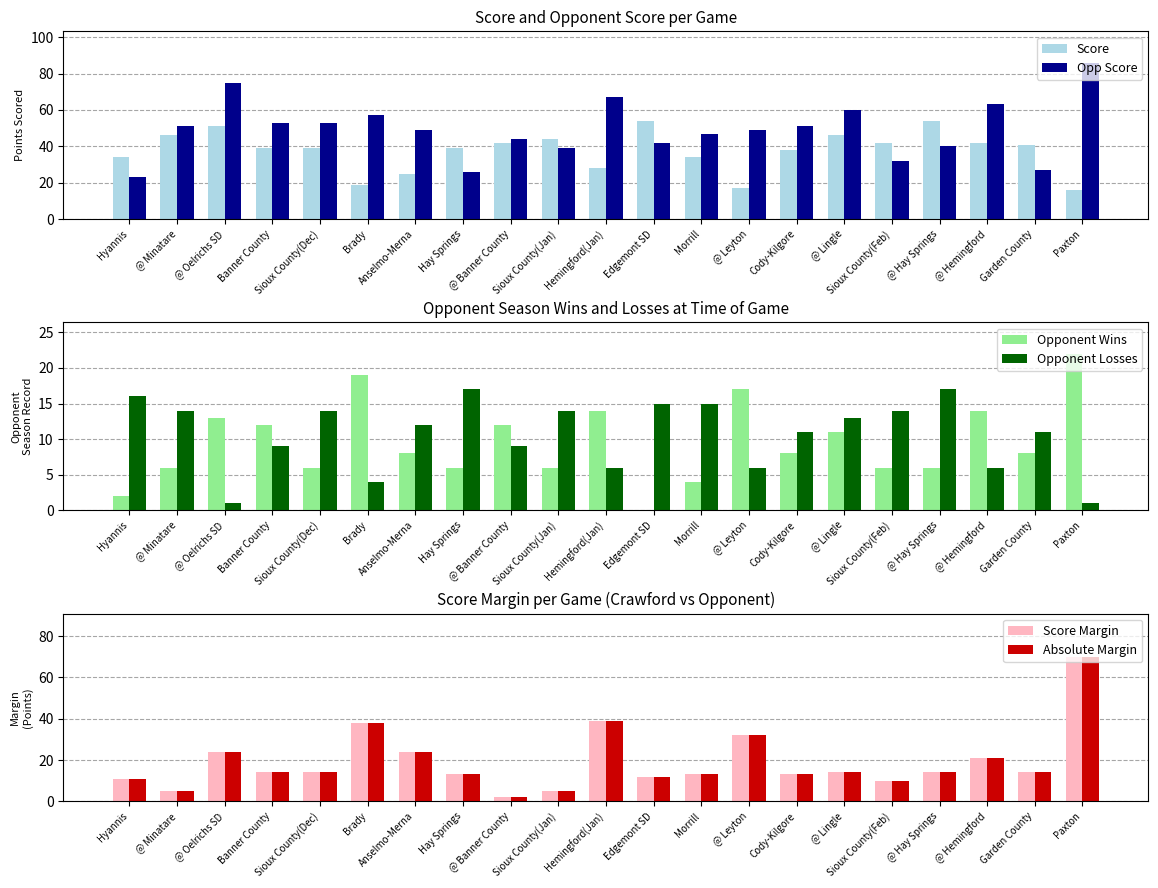

What is the difference between the maximum and second lowest values in the Score Margin series?

65